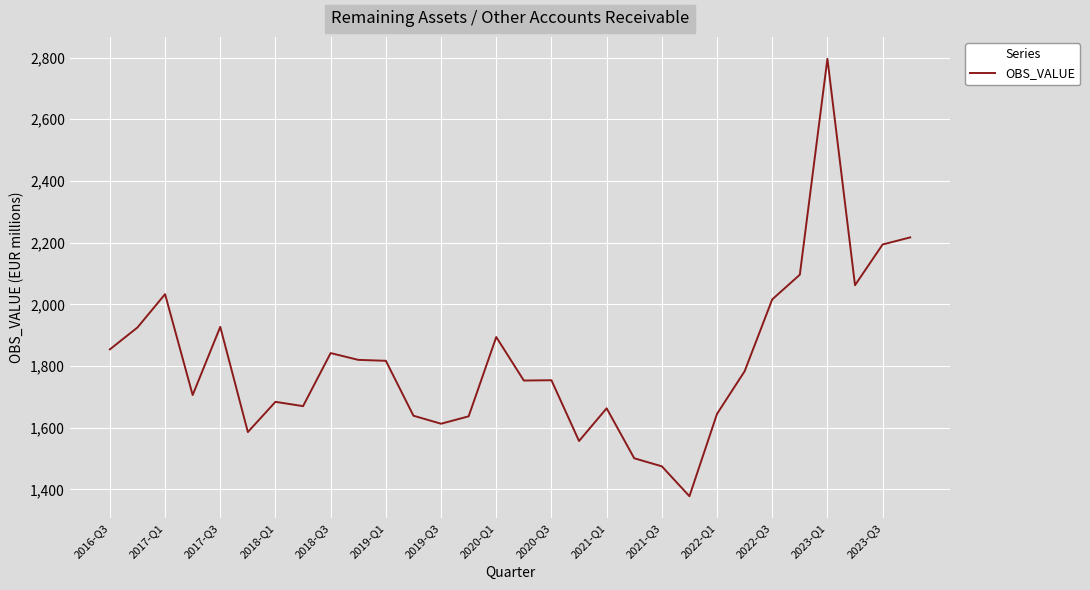

How many lines are shown in the chart?

1